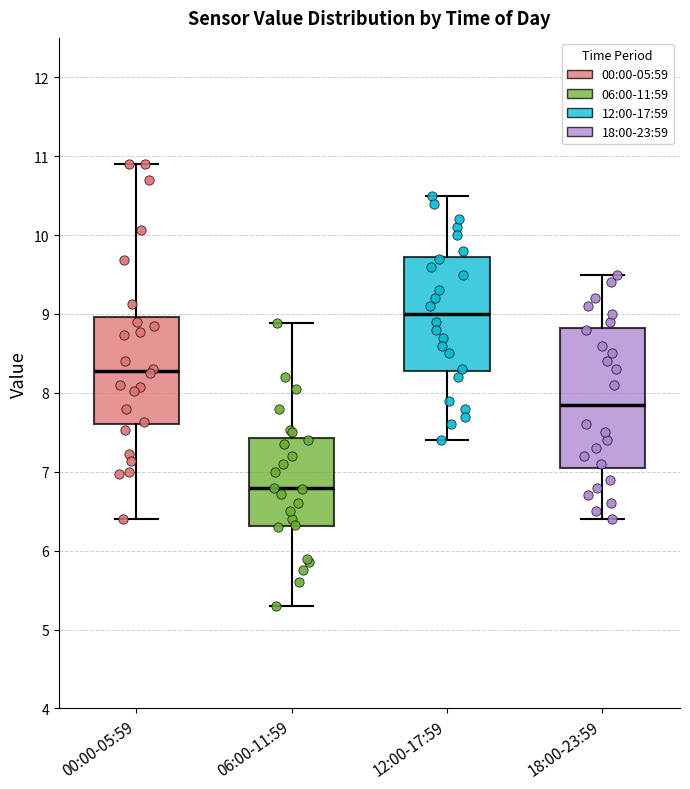

Comparing the boxes themselves (not the whiskers), which one is the tallest?

18:00-23:59